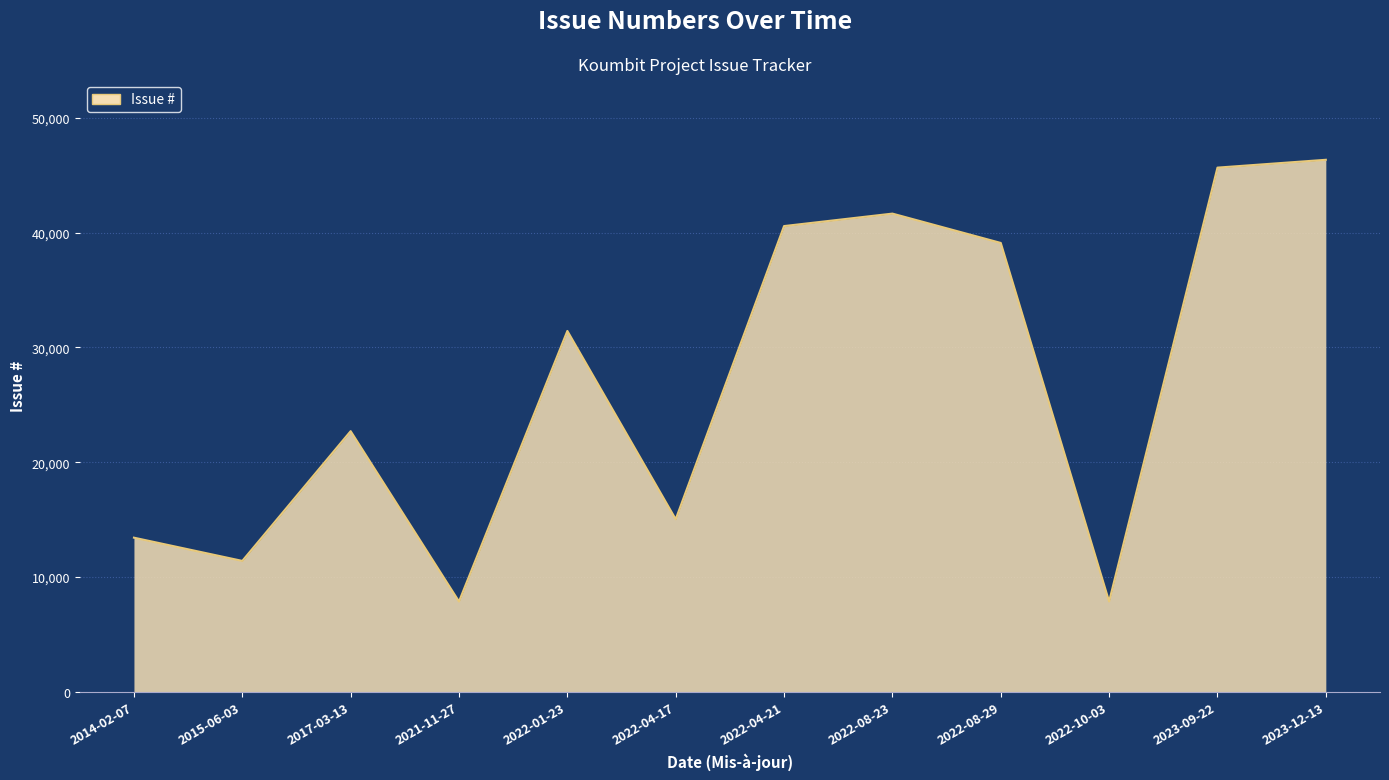

Is it true that the value at 2021-11-27 is 5262?

False